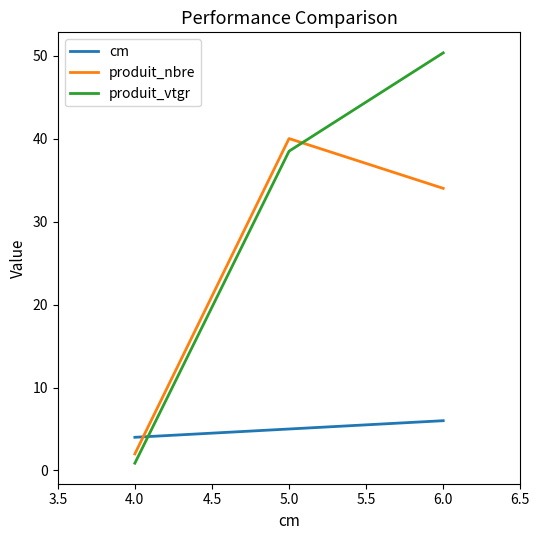

Reading left to right, extract all data points from this chart.

cm: 4.0	5.0	6.0
produit_nbre: 2.0	40.0	34.0
produit_vtgr: 0.9	38.5	50.3